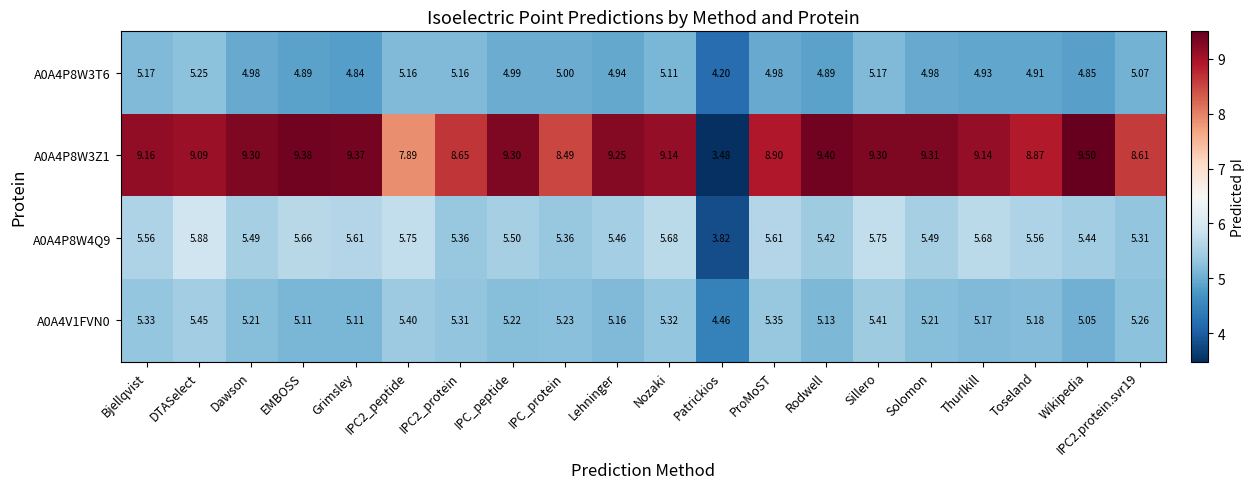

Which series has the largest total across all categories?

A0A4P8W3Z1